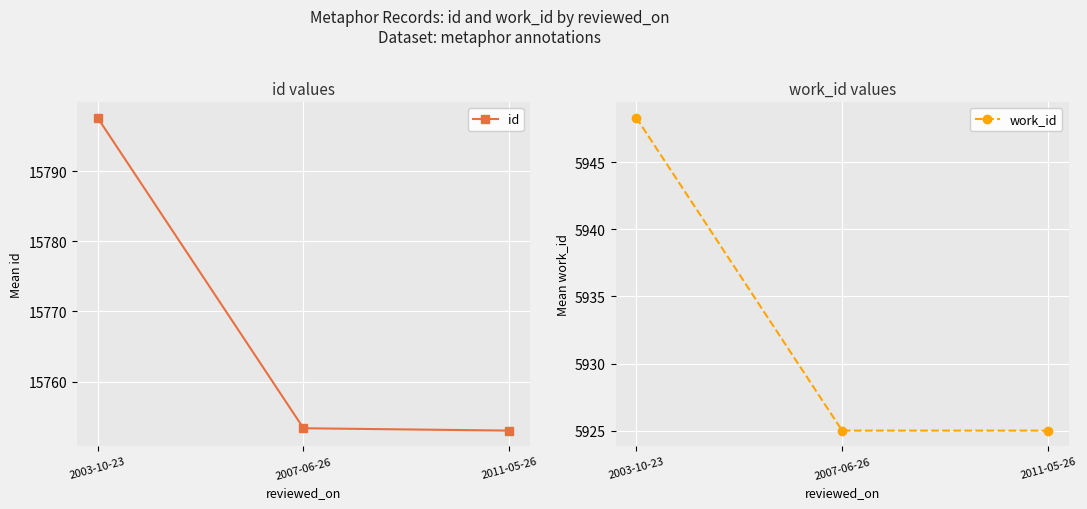

At 2003-10-23, list the series in order from smallest to largest.

work_id, id